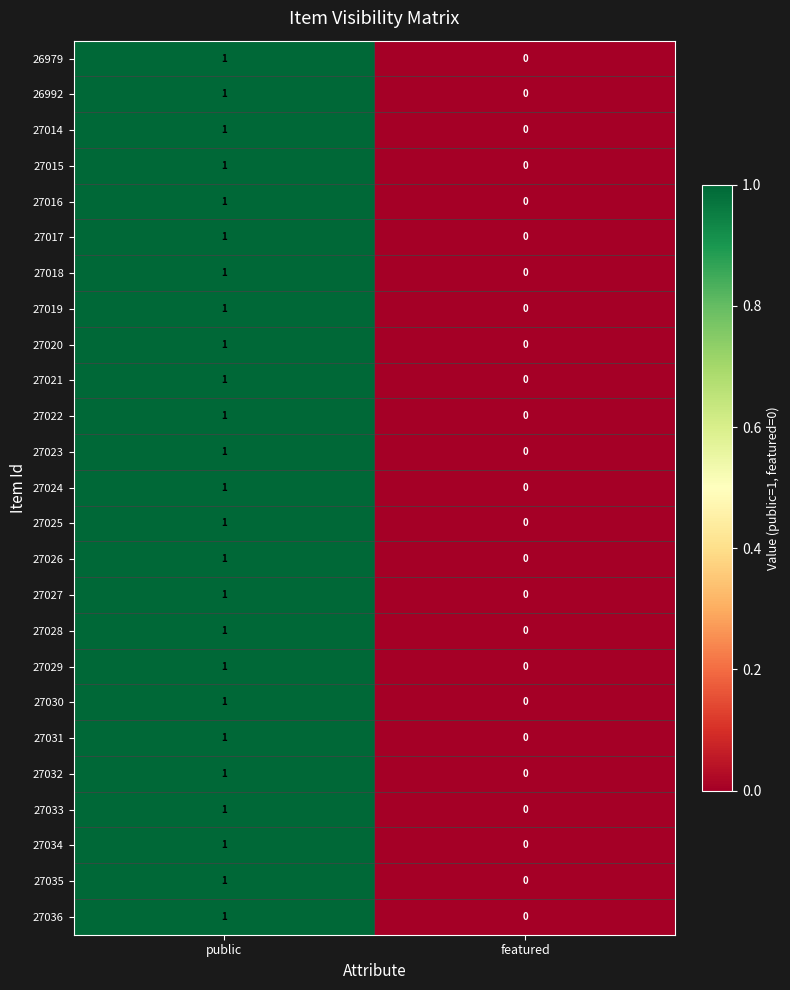

The value of 27029 at public is 1. True or false?

True